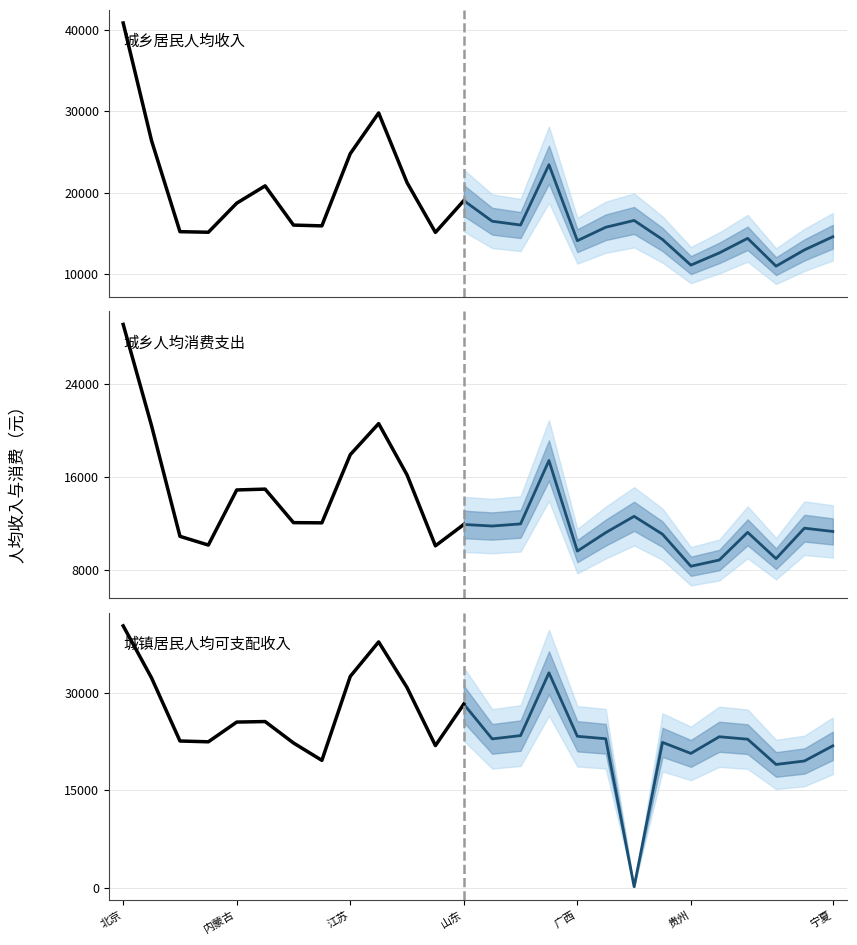

Is the value of 城乡人均消费支出(元) at 广西 greater than the value of 城乡居民人均收入（元） at 江苏?

No